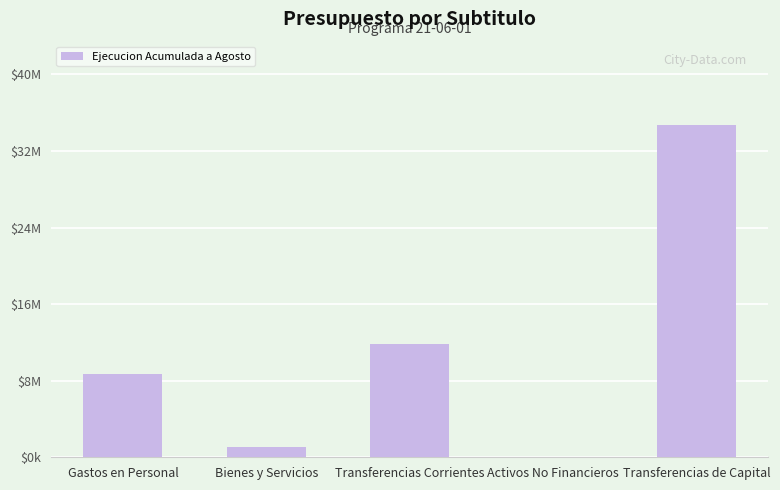

Are the bars horizontal?

No